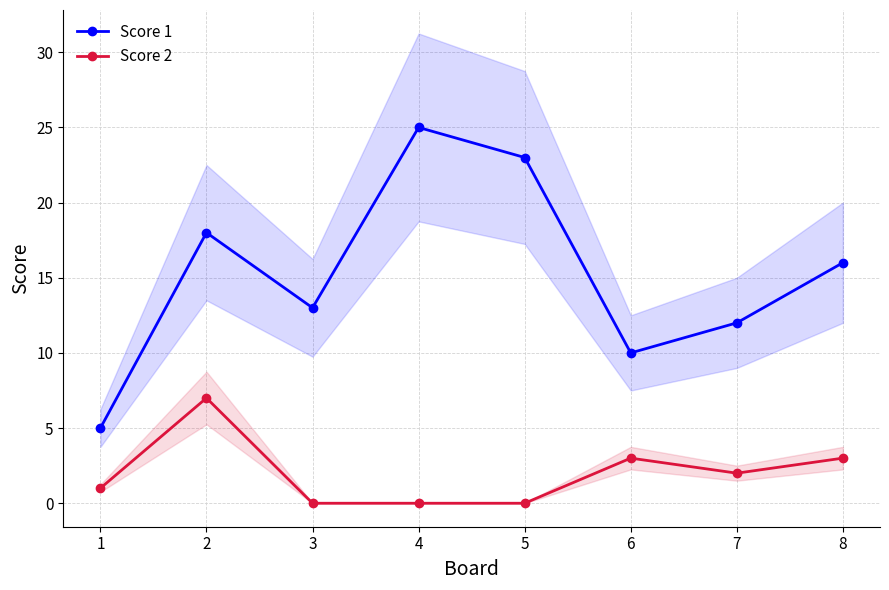

Which label corresponds to the smallest value in the chart?

3